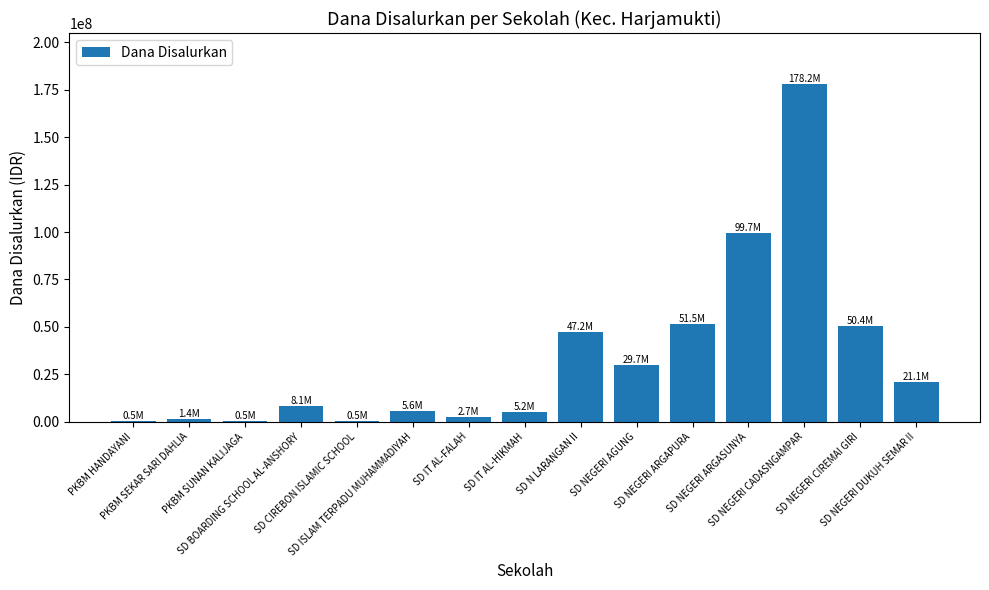

What is the sum of all values?

502200000